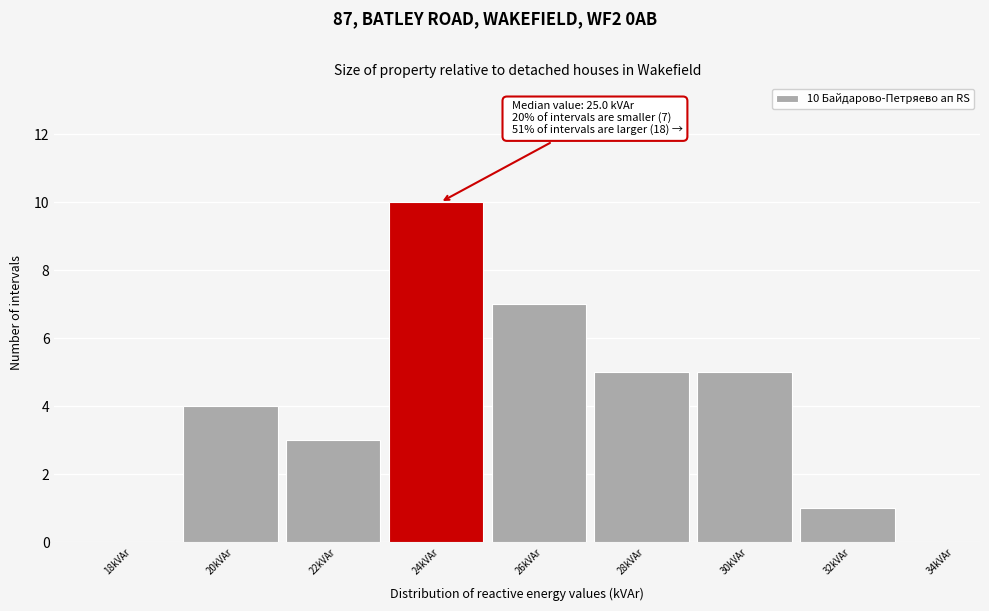

Reading left to right, what are all the values shown in this chart?

18kVAr=0	20kVAr=4	22kVAr=3	24kVAr=10	26kVAr=7	28kVAr=5	30kVAr=5	32kVAr=1	34kVAr=0